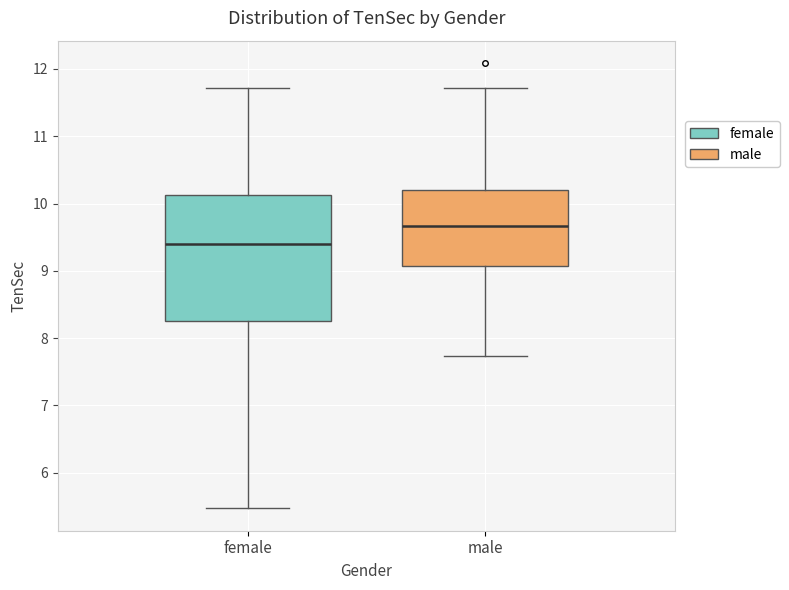

Reading left to right, read every box against the y-axis: the position of its median line, the range the box covers, and the ends of its whiskers. The values are not printed on the chart, so give them approximately, as read against the axis.

female: median 9.4, box 8.3 to 10.1, whiskers 5.5 to 11.7
male: median 9.7, box 9.1 to 10.2, whiskers 7.7 to 11.7